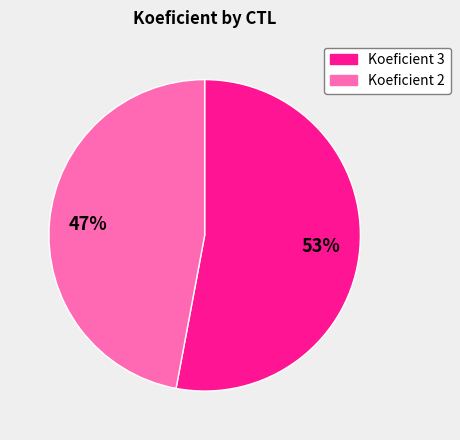

Is there any slice that represents more than half of the pie?

Yes